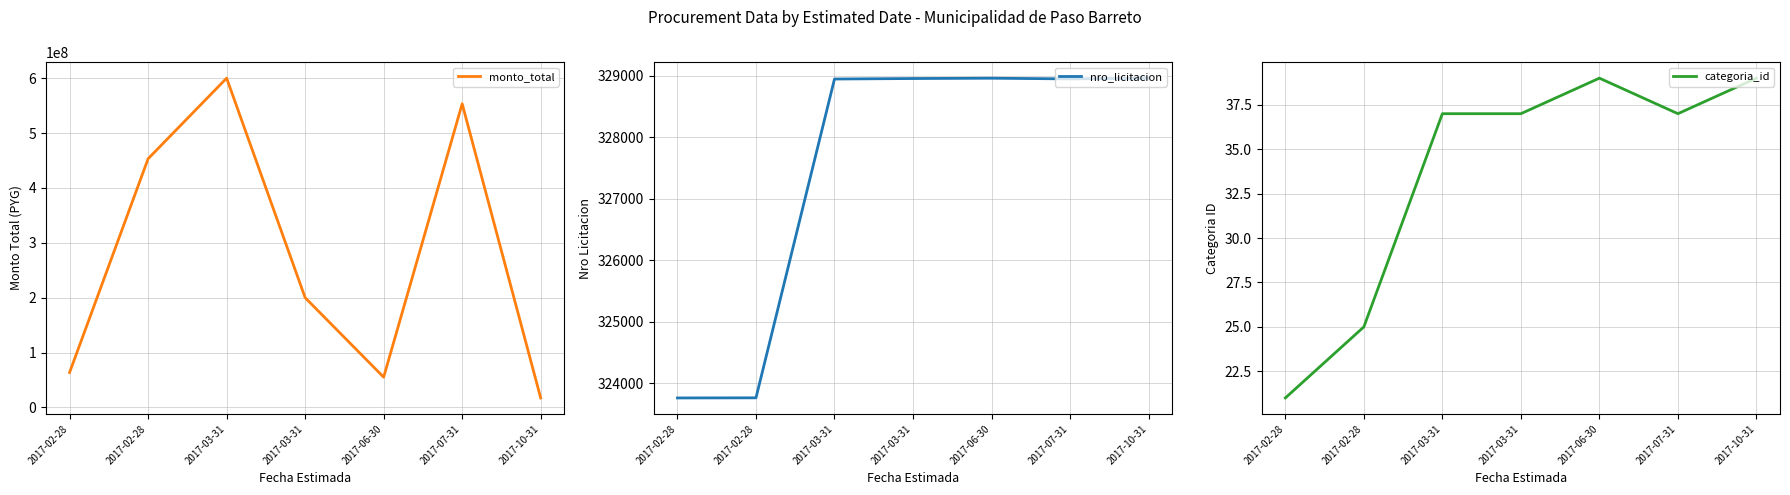

Which series has the largest range (max minus min)?

monto_total